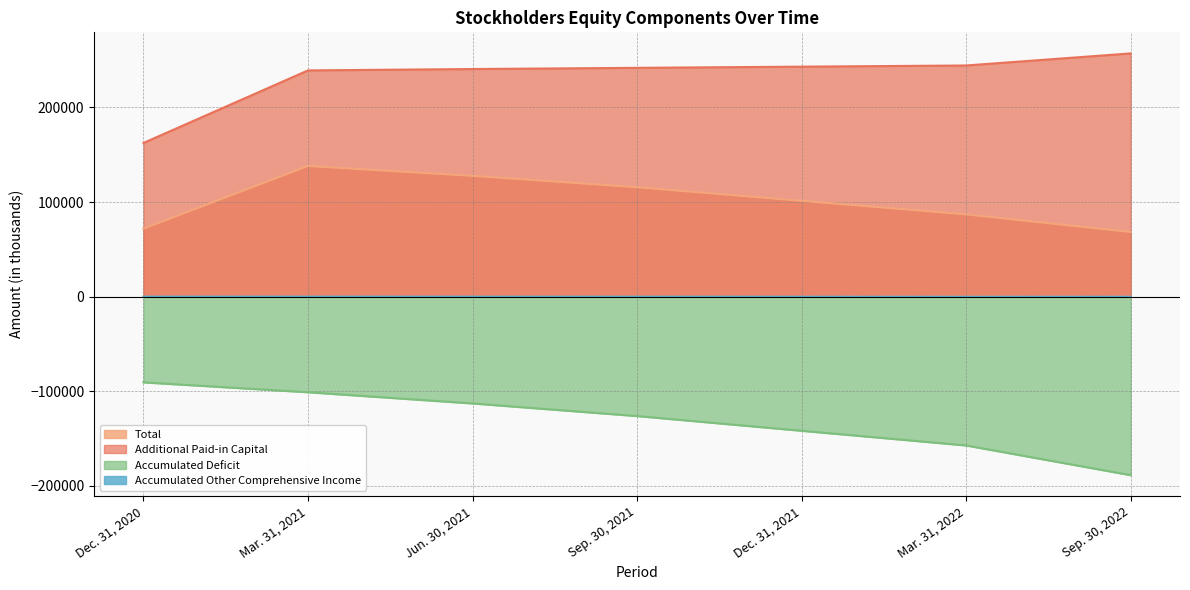

List the labels in order of Total value, smallest first.

Sep. 30, 2022, Dec. 31, 2020, Mar. 31, 2022, Dec. 31, 2021, Sep. 30, 2021, Jun. 30, 2021, Mar. 31, 2021